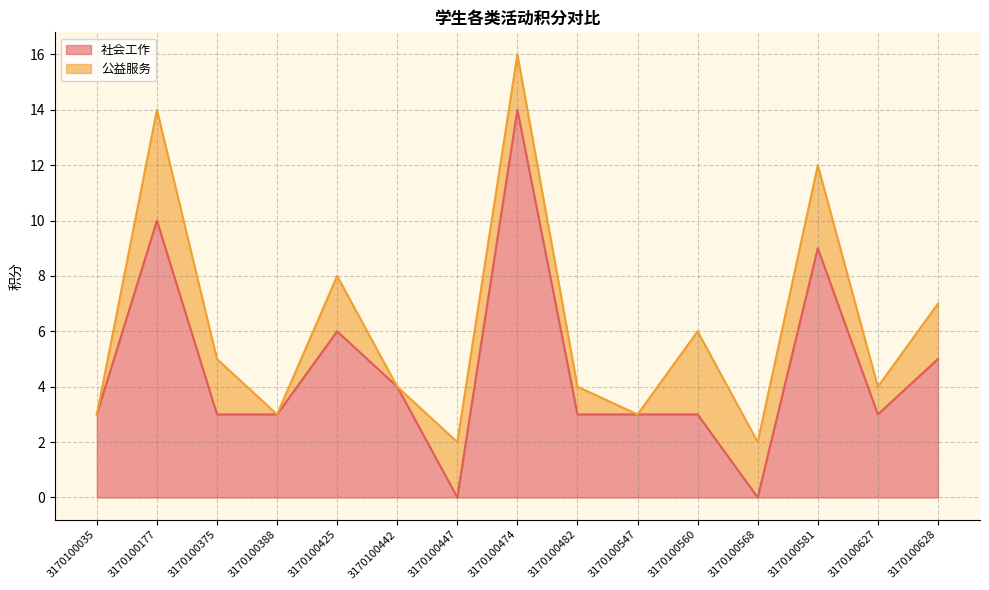

True or false: the data shows 3 at 3170100482.

True